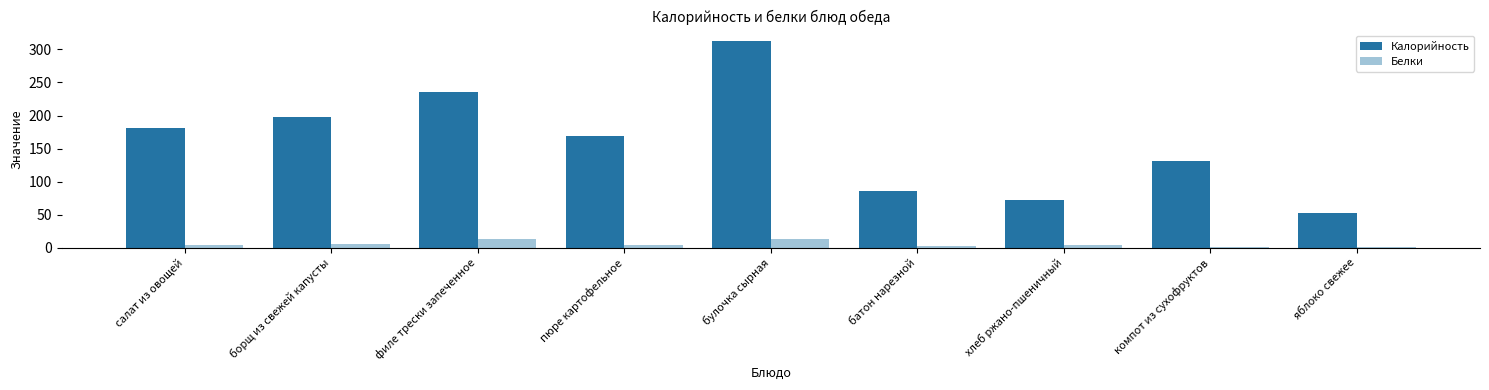

What value does the Калорийность series have at булочка сырная?

313.0